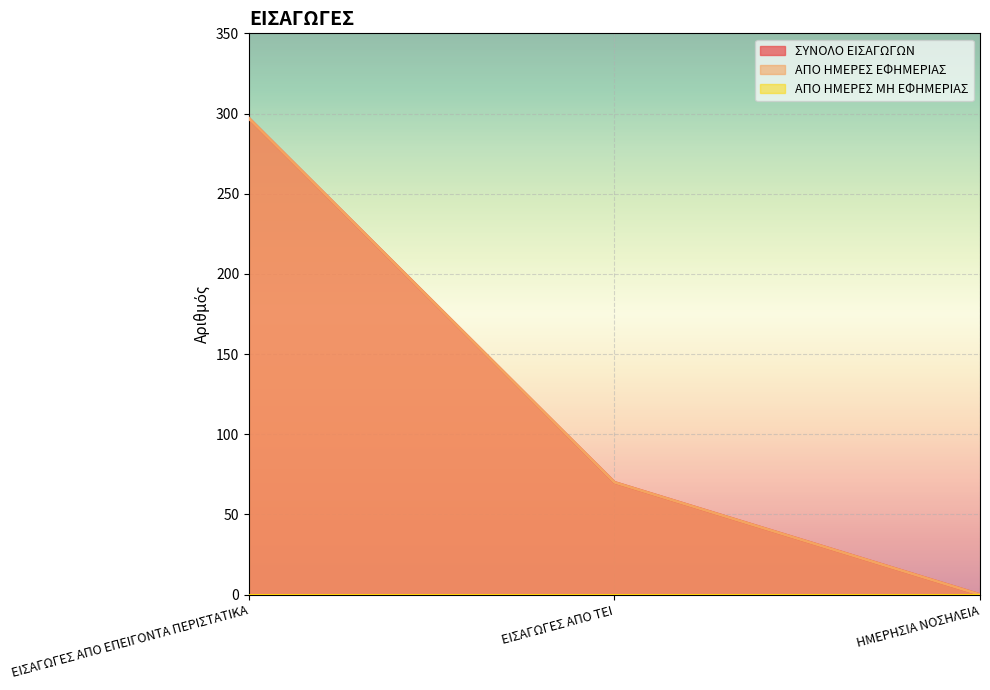

How many lines are shown in the chart?

3